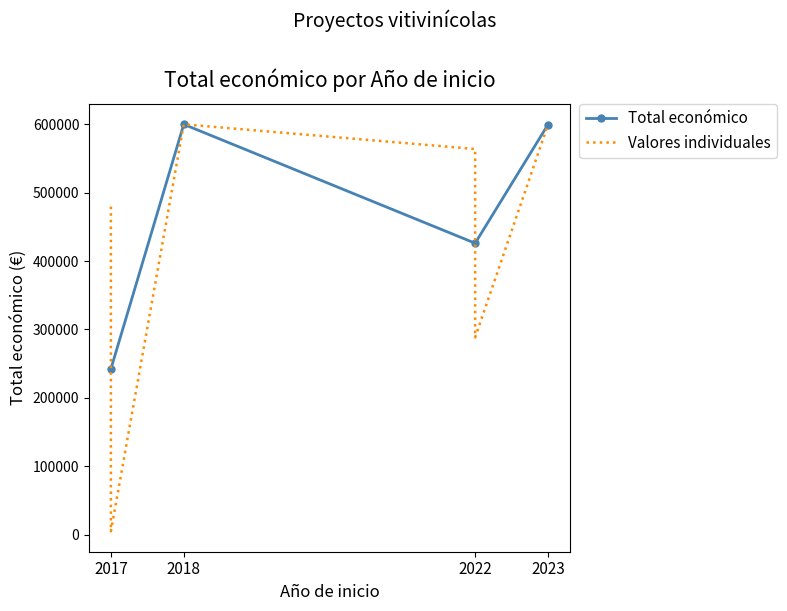

What is the minimum value shown in the chart?

5000